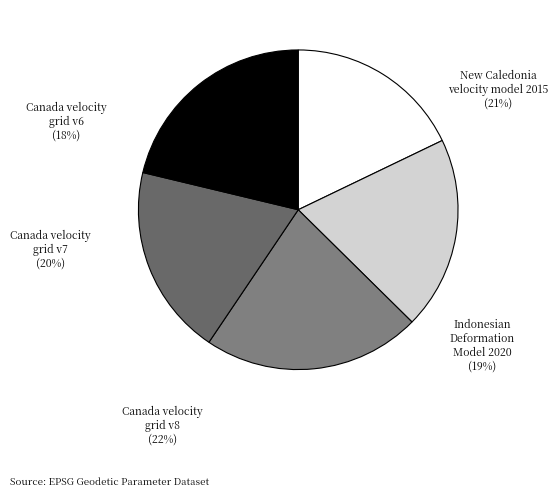

Which category has the biggest portion of the pie?

Canada velocity grid v8